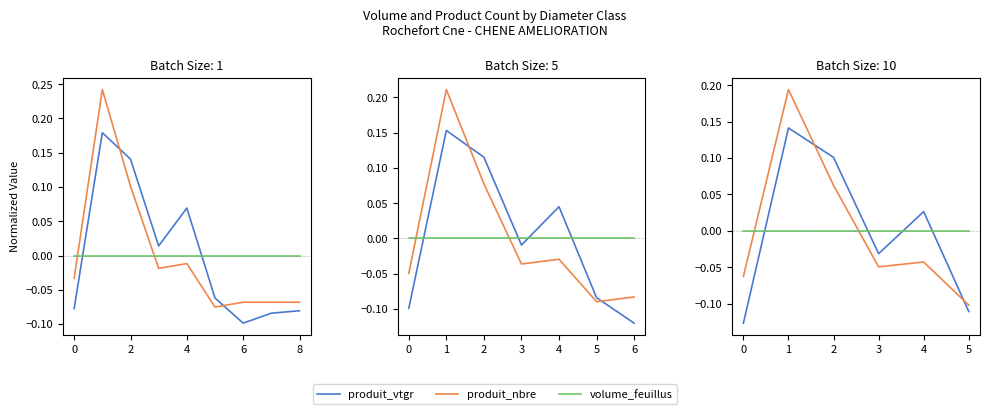

True or false: produit_nbre has more than 2 points higher than both neighbors.

False